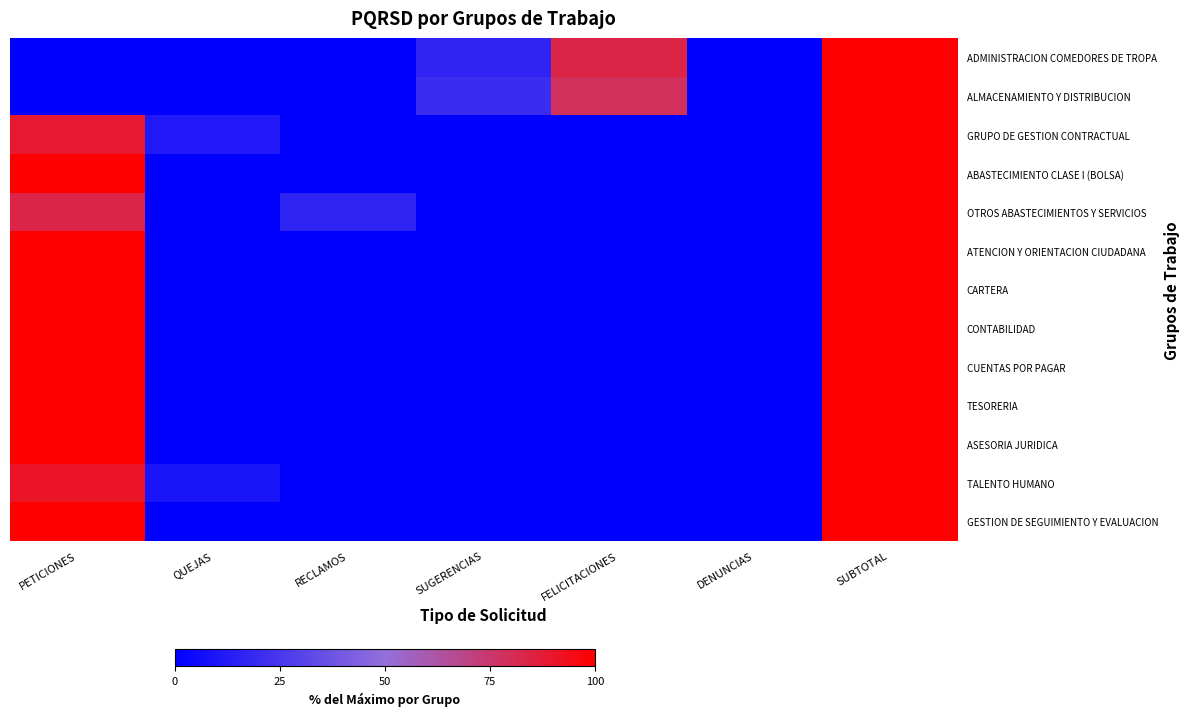

Reading left to right, what are all the values shown in this chart?

ADMINISTRACION COMEDORES DE TROPA: PETICIONES=0.0	QUEJAS=0.0	RECLAMOS=0.0	SUGERENCIAS=16.1	FELICITACIONES=83.9	DENUNCIAS=0.0	SUBTOTAL=100.0
ALMACENAMIENTO Y DISTRIBUCION: PETICIONES=0.0	QUEJAS=0.6	RECLAMOS=0.0	SUGERENCIAS=20.6	FELICITACIONES=78.9	DENUNCIAS=0.0	SUBTOTAL=100.0
GRUPO DE GESTION CONTRACTUAL: PETICIONES=88.9	QUEJAS=11.1	RECLAMOS=0.0	SUGERENCIAS=0.0	FELICITACIONES=0.0	DENUNCIAS=0.0	SUBTOTAL=100.0
ABASTECIMIENTO CLASE I (BOLSA): PETICIONES=100.0	QUEJAS=0.0	RECLAMOS=0.0	SUGERENCIAS=0.0	FELICITACIONES=0.0	DENUNCIAS=0.0	SUBTOTAL=100.0
OTROS ABASTECIMIENTOS Y SERVICIOS: PETICIONES=83.3	QUEJAS=0.0	RECLAMOS=16.7	SUGERENCIAS=0.0	FELICITACIONES=0.0	DENUNCIAS=0.0	SUBTOTAL=100.0
ATENCION Y ORIENTACION CIUDADANA: PETICIONES=100.0	QUEJAS=0.0	RECLAMOS=0.0	SUGERENCIAS=0.0	FELICITACIONES=0.0	DENUNCIAS=0.0	SUBTOTAL=100.0
CARTERA: PETICIONES=100.0	QUEJAS=0.0	RECLAMOS=0.0	SUGERENCIAS=0.0	FELICITACIONES=0.0	DENUNCIAS=0.0	SUBTOTAL=100.0
CONTABILIDAD: PETICIONES=100.0	QUEJAS=0.0	RECLAMOS=0.0	SUGERENCIAS=0.0	FELICITACIONES=0.0	DENUNCIAS=0.0	SUBTOTAL=100.0
CUENTAS POR PAGAR: PETICIONES=100.0	QUEJAS=0.0	RECLAMOS=0.0	SUGERENCIAS=0.0	FELICITACIONES=0.0	DENUNCIAS=0.0	SUBTOTAL=100.0
TESORERIA: PETICIONES=100.0	QUEJAS=0.0	RECLAMOS=0.0	SUGERENCIAS=0.0	FELICITACIONES=0.0	DENUNCIAS=0.0	SUBTOTAL=100.0
ASESORIA JURIDICA: PETICIONES=100.0	QUEJAS=0.0	RECLAMOS=0.0	SUGERENCIAS=0.0	FELICITACIONES=0.0	DENUNCIAS=0.0	SUBTOTAL=100.0
TALENTO HUMANO: PETICIONES=90.9	QUEJAS=9.1	RECLAMOS=0.0	SUGERENCIAS=0.0	FELICITACIONES=0.0	DENUNCIAS=0.0	SUBTOTAL=100.0
GESTION DE SEGUIMIENTO Y EVALUACION: PETICIONES=100.0	QUEJAS=0.0	RECLAMOS=0.0	SUGERENCIAS=0.0	FELICITACIONES=0.0	DENUNCIAS=0.0	SUBTOTAL=100.0